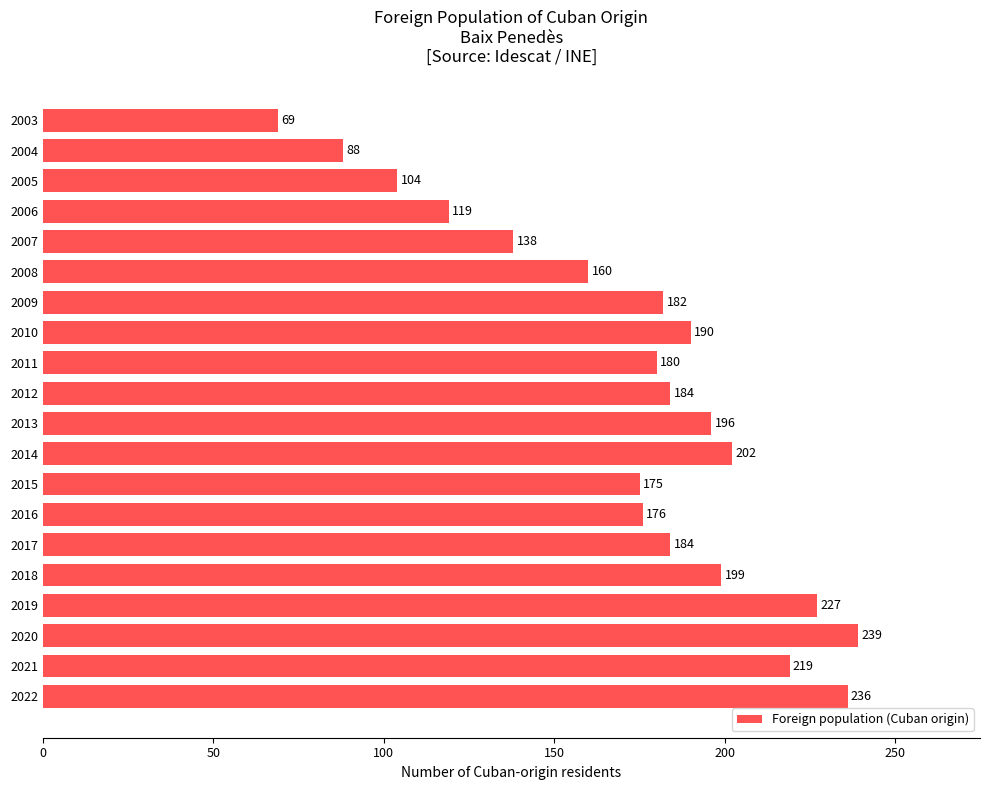

Which label corresponds to the largest value in the chart?

2020